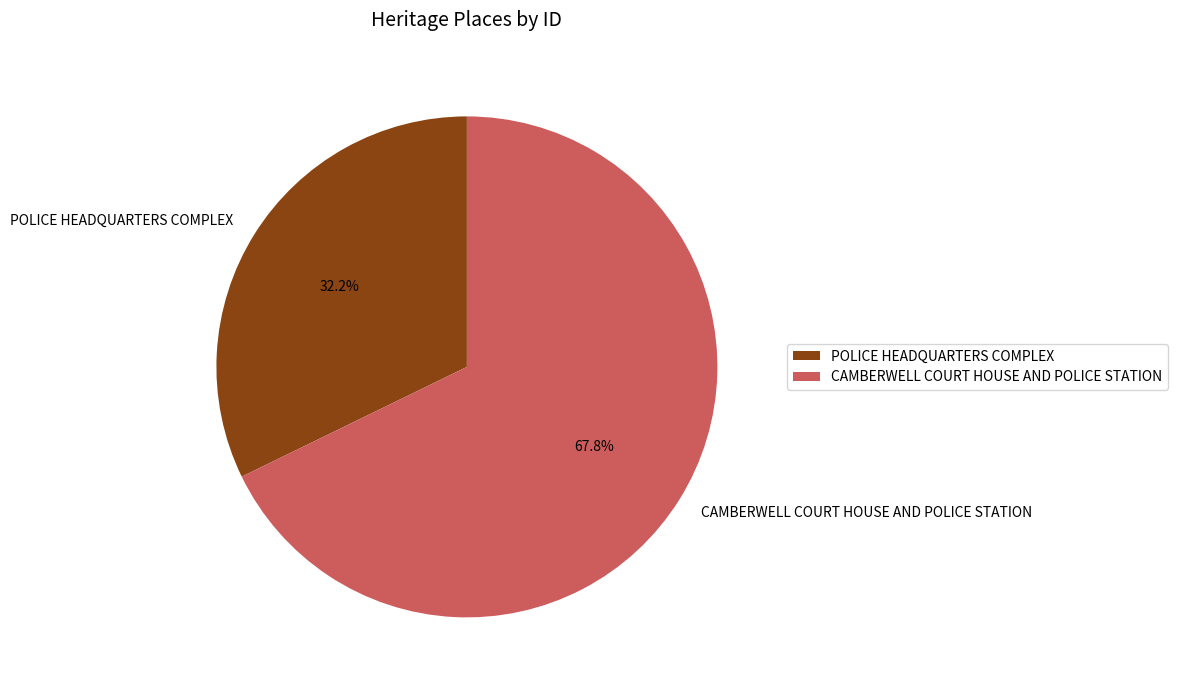

What is the total percentage of POLICE HEADQUARTERS COMPLEX and CAMBERWELL COURT HOUSE AND POLICE STATION?

100.0%